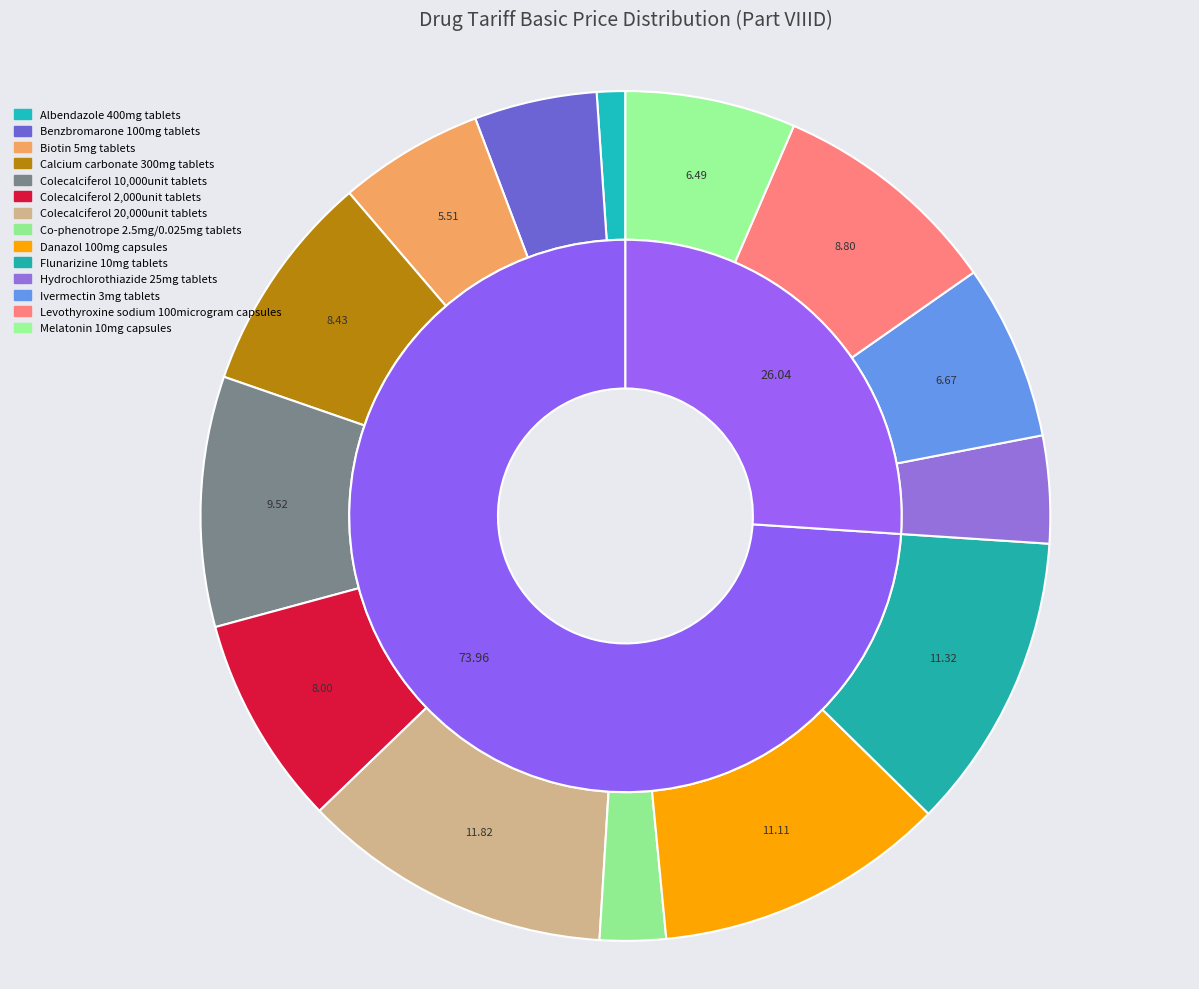

How many slices are in this pie chart?

14